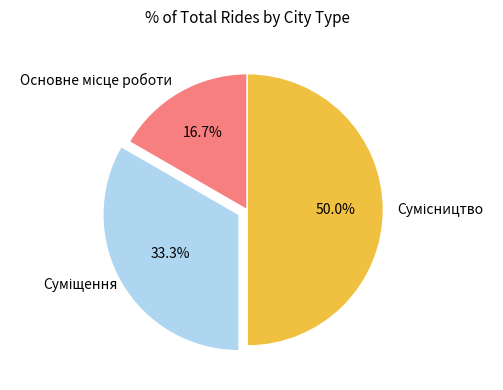

Count the number of slices in the pie.

3